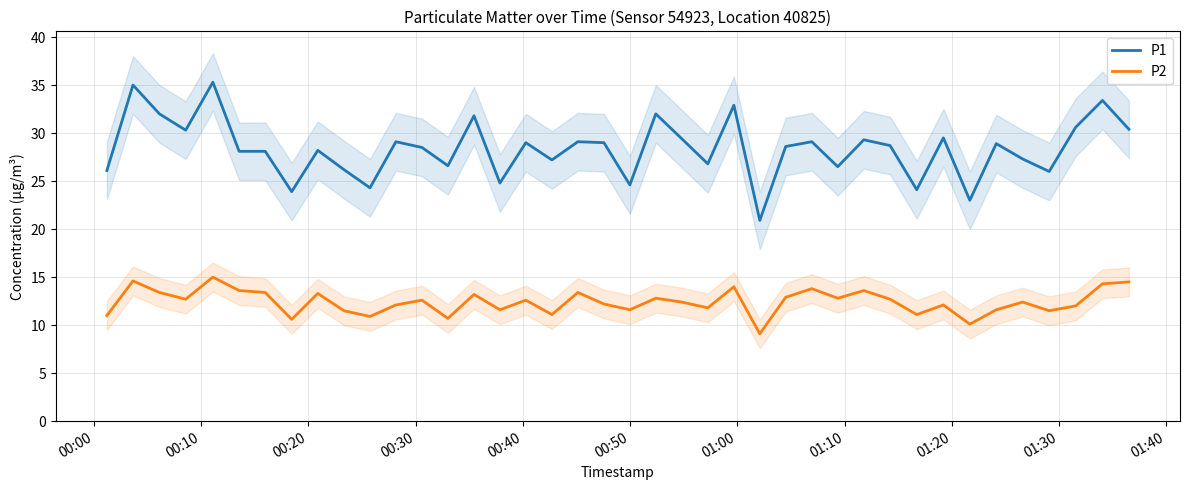

Reading left to right, list all the values displayed in this chart.

P1: 26.1	35.0	32.0	30.3	35.3	28.1	28.1	23.9	28.2	26.2	24.3	29.1	28.5	26.6	31.8	24.8	29.0	27.2	29.1	29.0	24.6	32.0	29.4	26.8	32.9	20.9	28.6	29.1	26.5	29.3	28.7	24.1	29.5	23.0	28.9	27.3	26.0	30.6	33.4	30.4
P2: 11.0	14.6	13.4	12.7	15.0	13.6	13.4	10.6	13.3	11.5	10.9	12.1	12.6	10.7	13.2	11.6	12.6	11.1	13.4	12.2	11.6	12.8	12.4	11.8	14.0	9.1	12.9	13.8	12.8	13.6	12.7	11.1	12.1	10.1	11.6	12.4	11.5	12.0	14.3	14.5